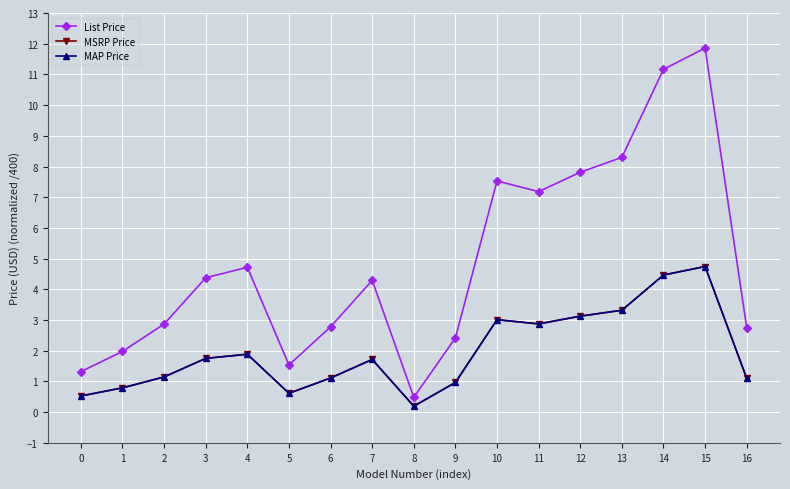

How many interior local valleys does the MAP Price series have?

3